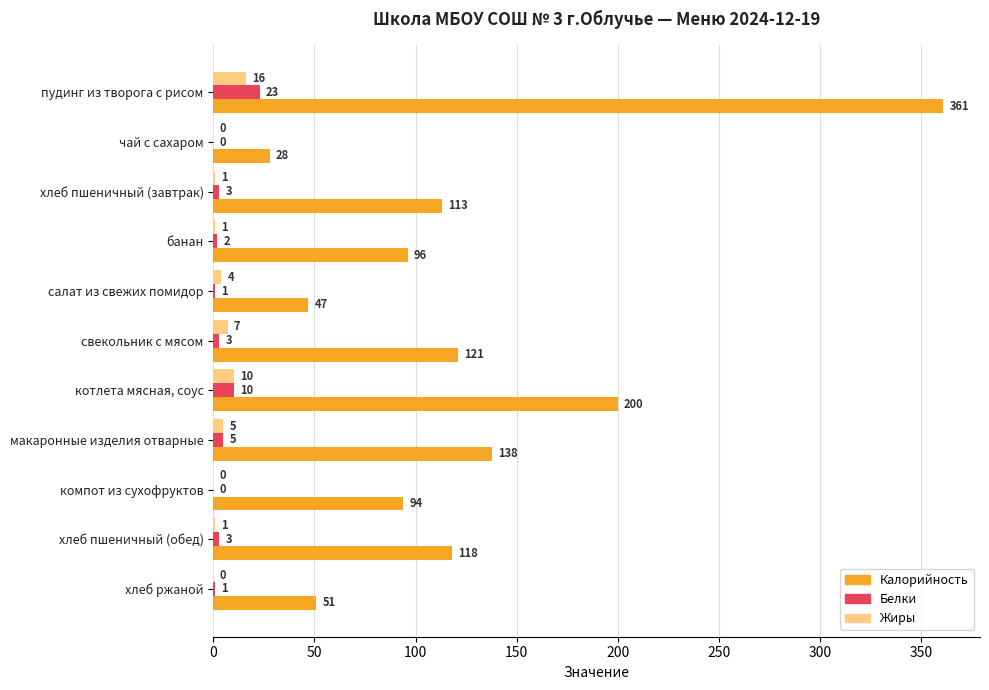

Which series has the largest total across all categories?

Калорийность